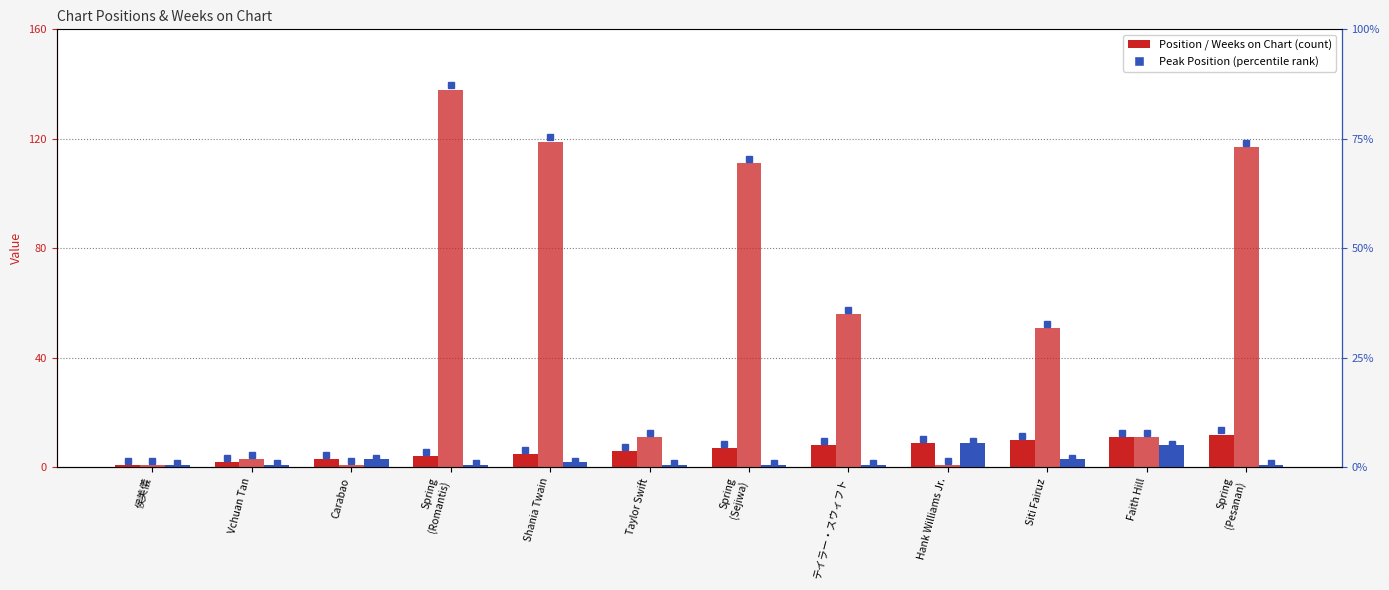

What is the sum of all Position values?

78